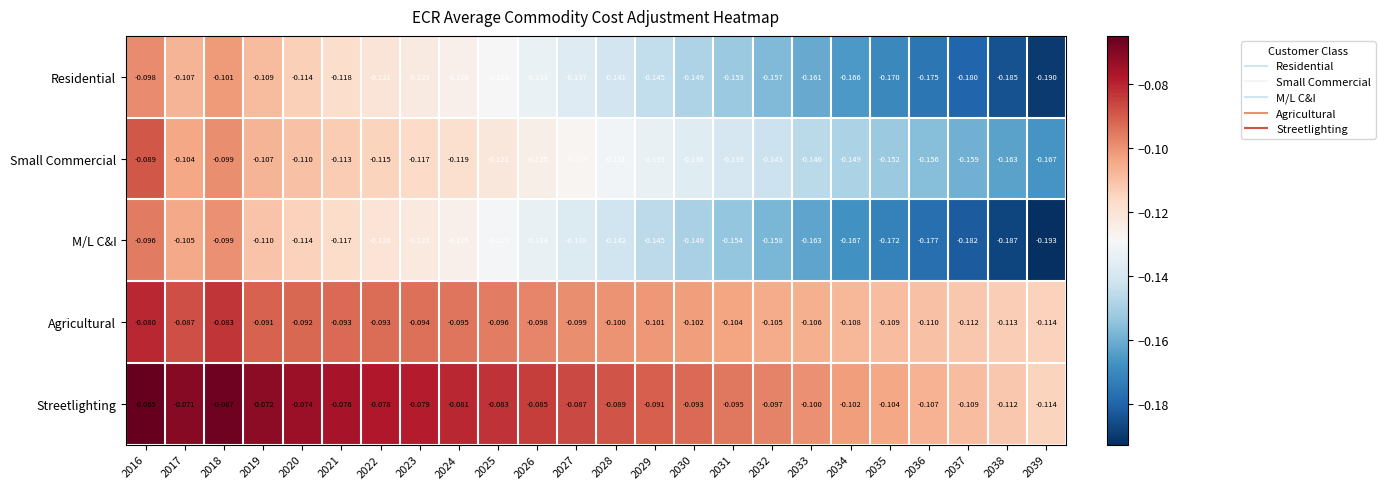

List the series in order of their peak value, lowest first.

Residential, M/L C&I, Small Commercial, Agricultural, Streetlighting